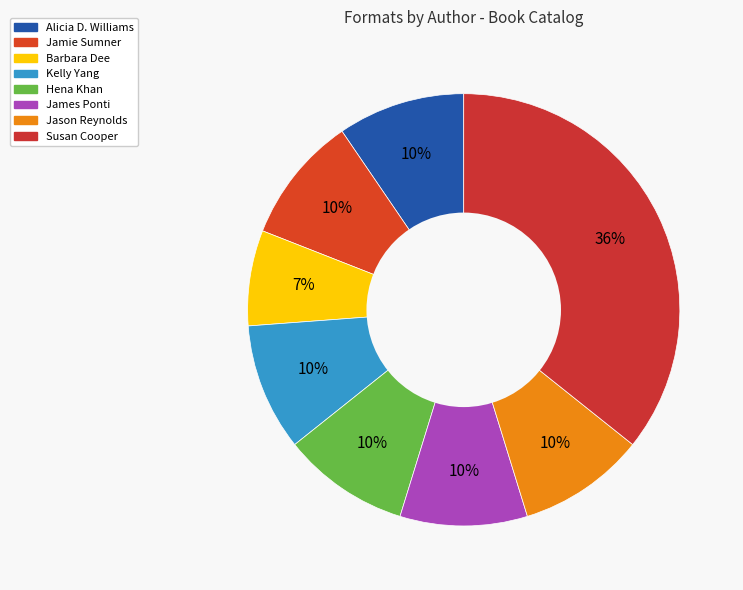

To the nearest percent, what portion does Kelly Yang represent?

10%